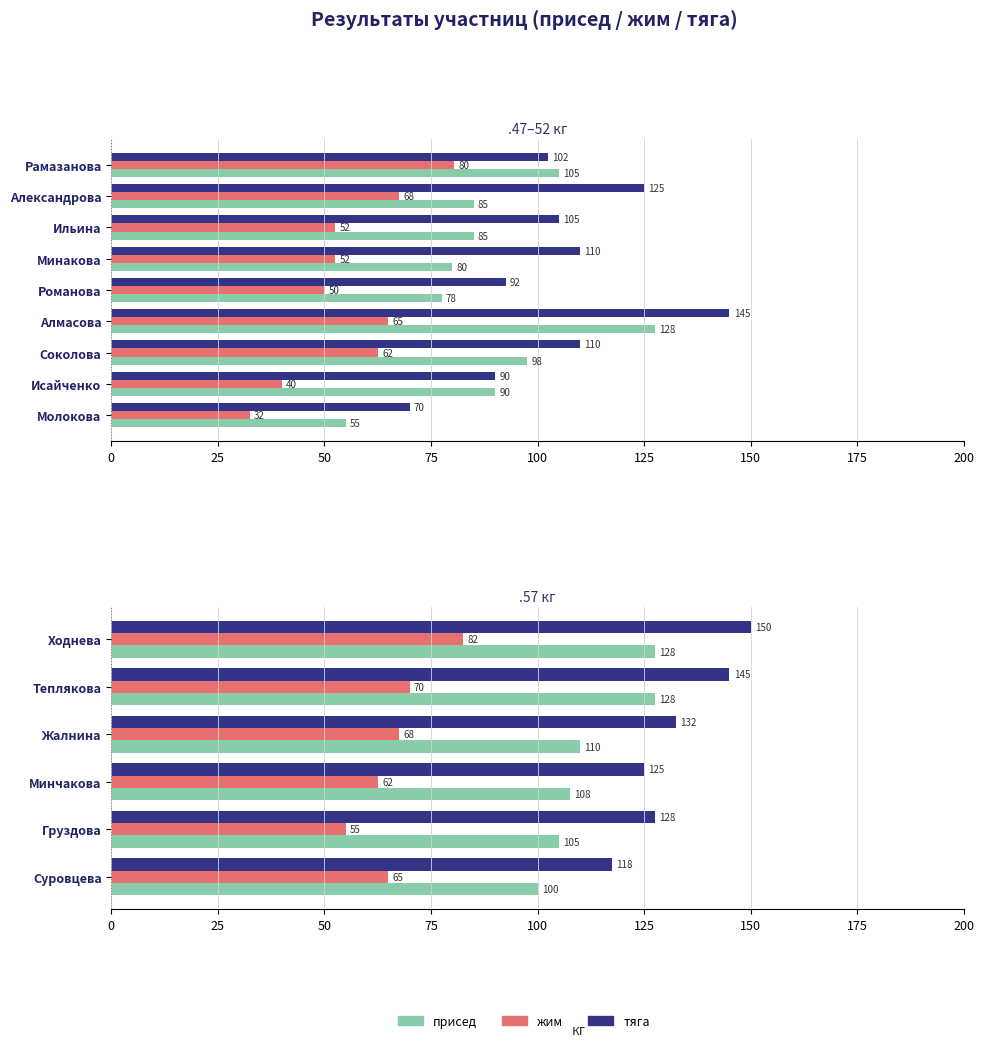

What is the value of the тяга bar at the 4th from the left?

125.0